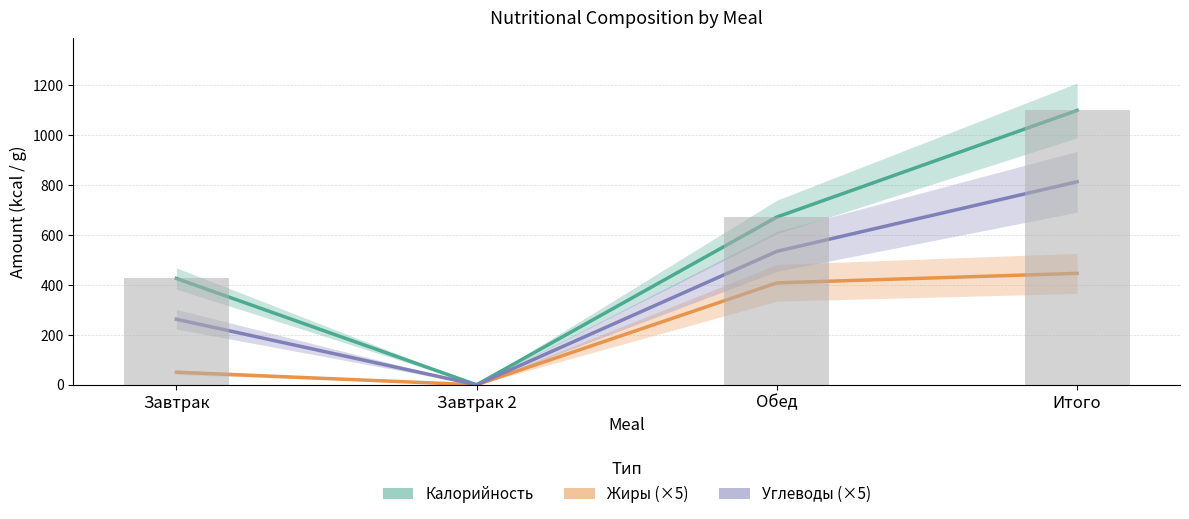

At which label does Калорийность (ккал) first exceed 672?

Итого